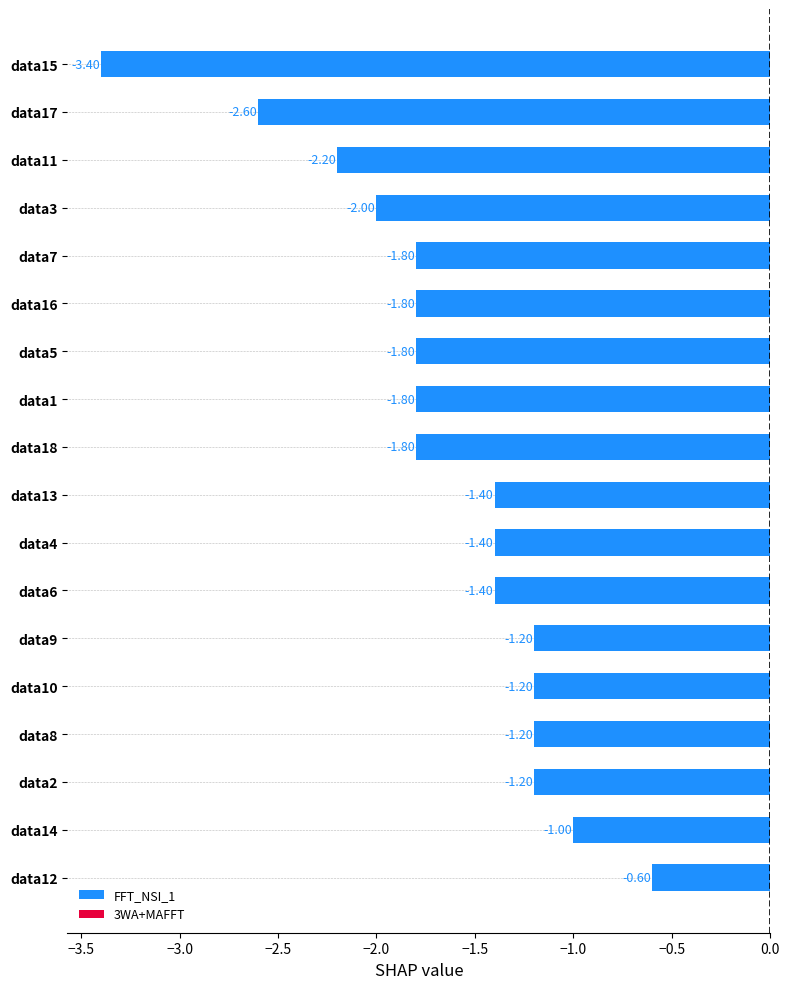

Which label corresponds to the largest value in the chart?

data12